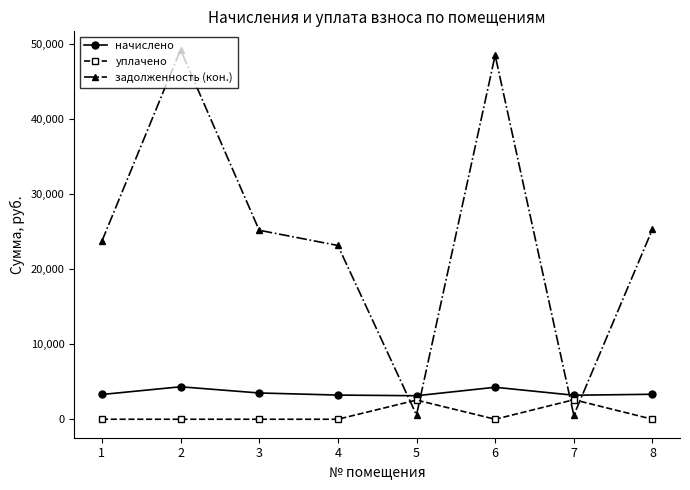

How many lines are shown in the chart?

3